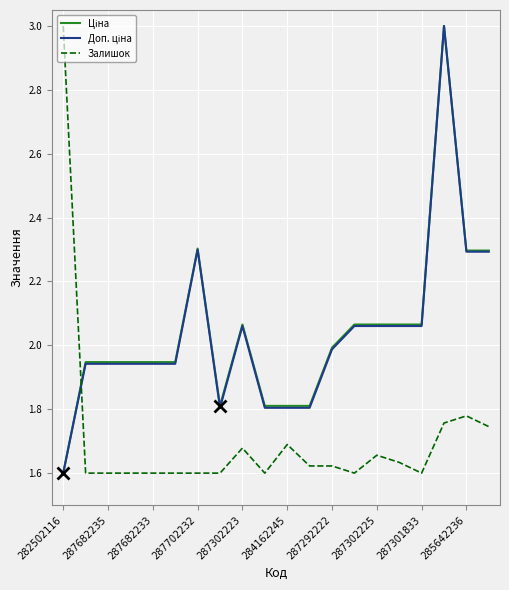

What is the greatest value displayed?

3.0